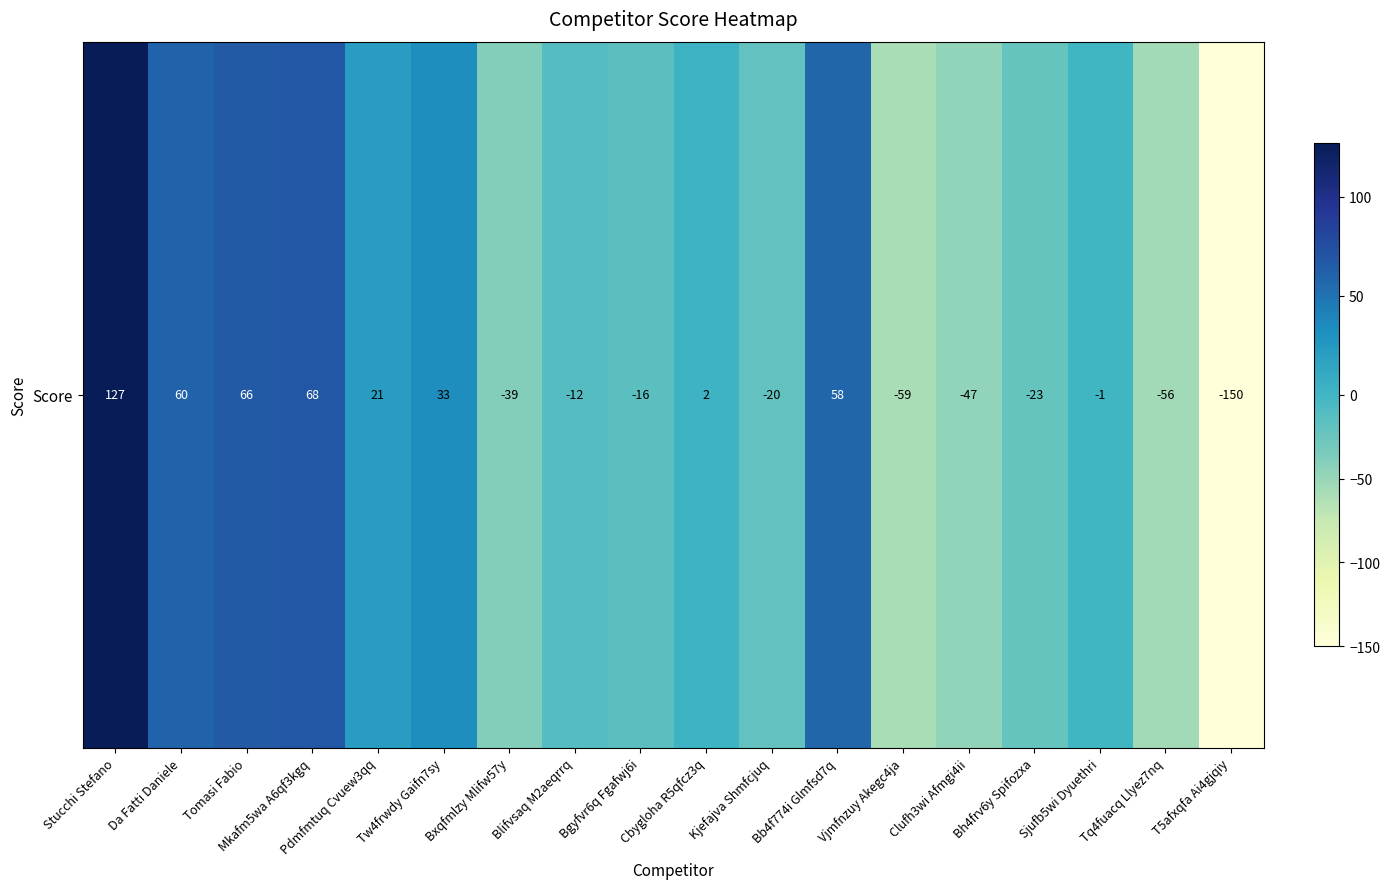

At which label does the data first exceed -1?

Stucchi Stefano